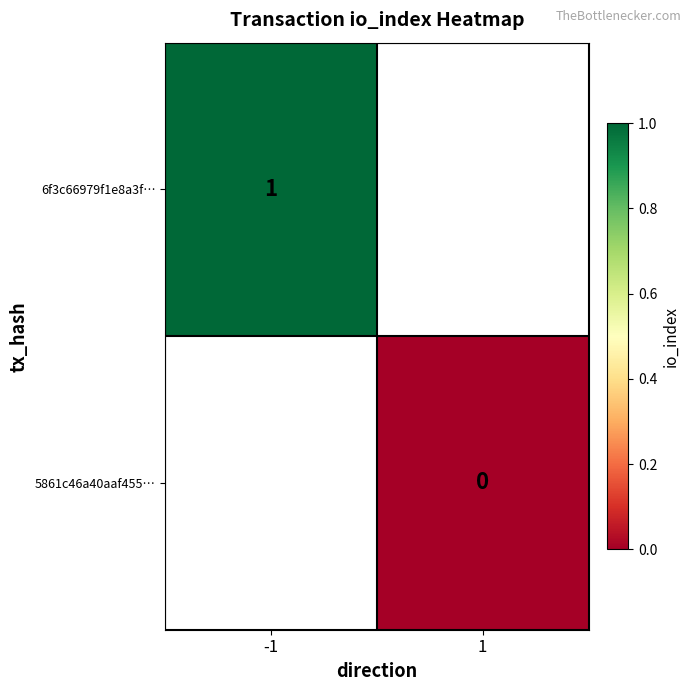

Which label corresponds to the smallest value in the chart?

1